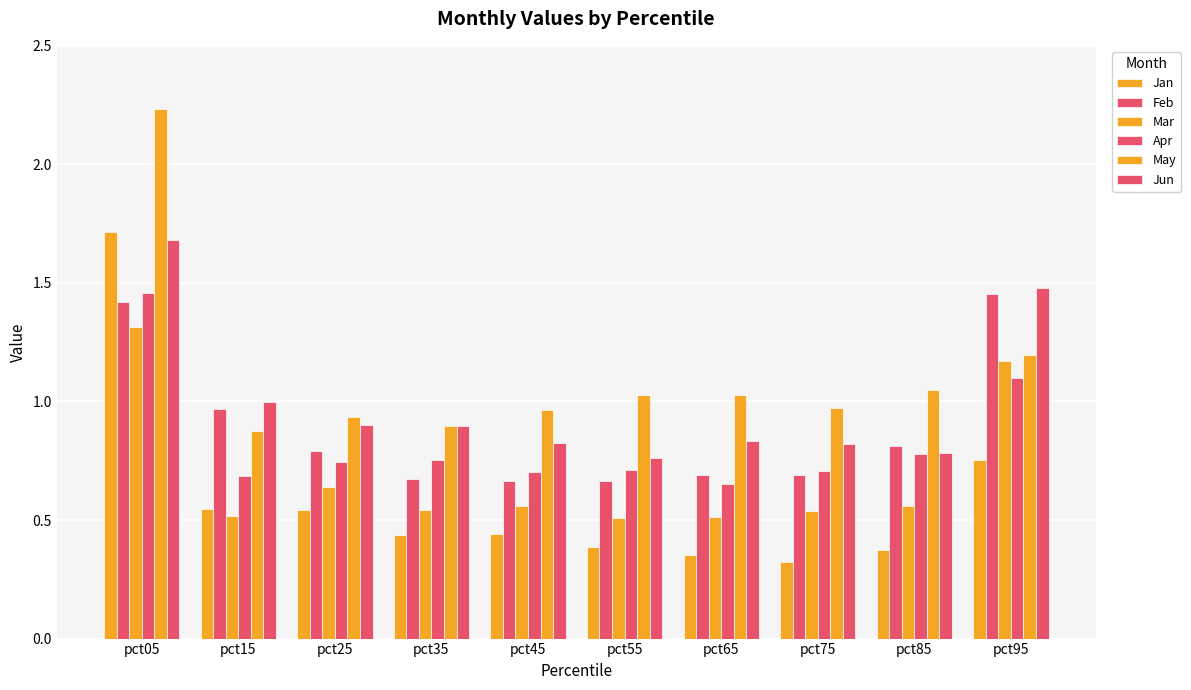

How many values in the May series are below 1?

5